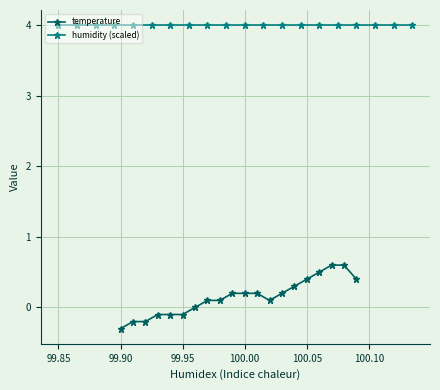

What is the highest value of the temperature series?

0.6